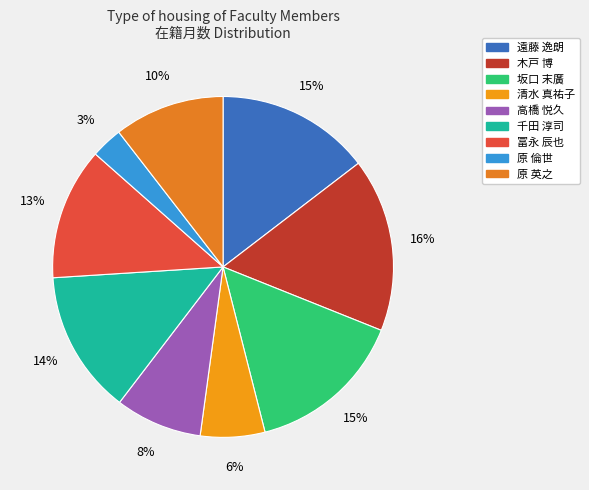

To the nearest percent, what percentage of the pie is 木戸 博?

16%